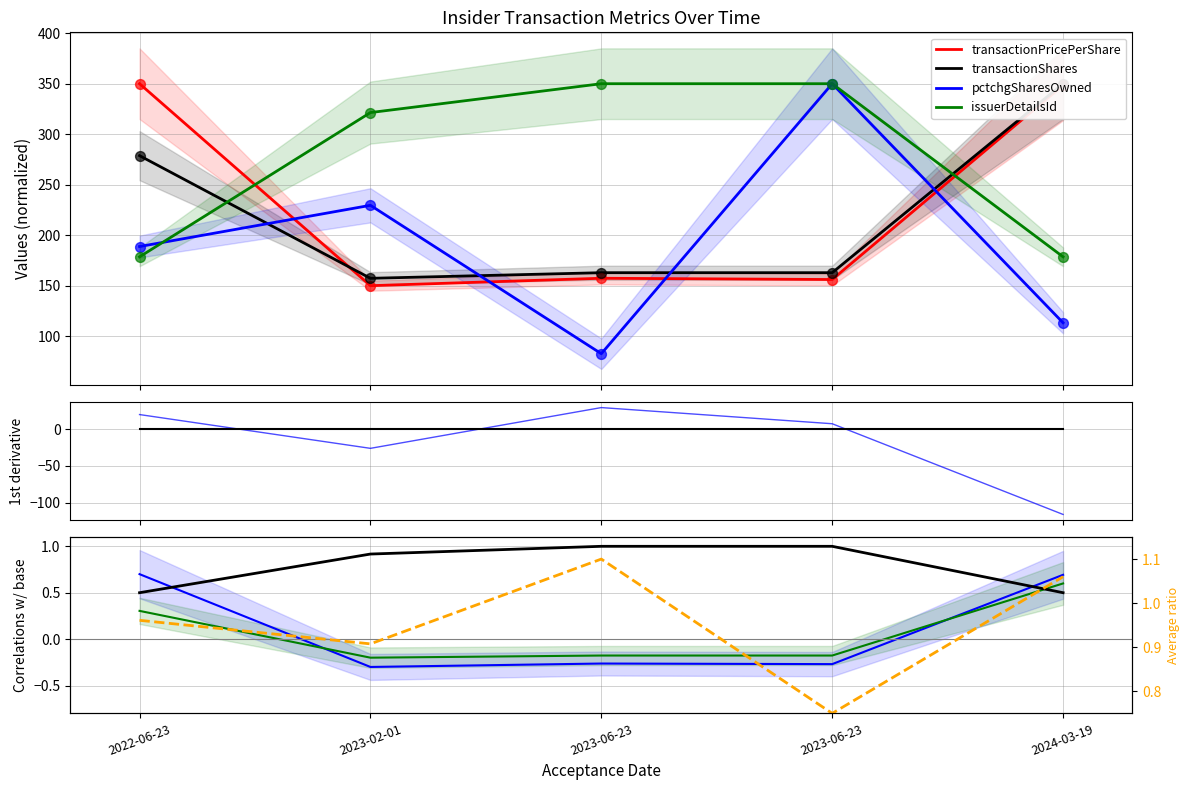

At which category is the sum across all series the highest?

2023-06-23